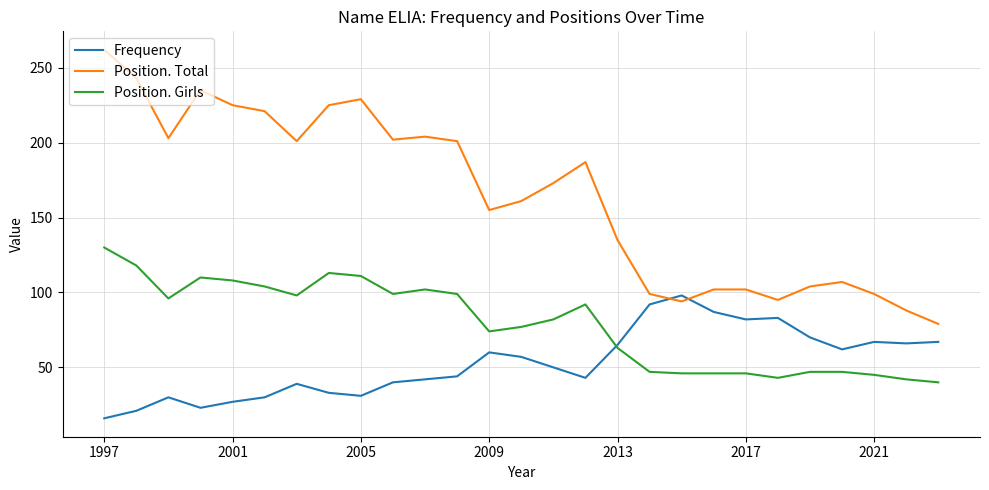

Rank the series by their maximum value, from highest to lowest.

Position. Total, Position. Girls, Frequency